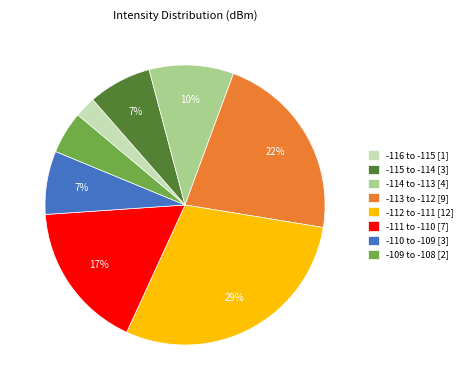

How many segments does this pie chart have?

8